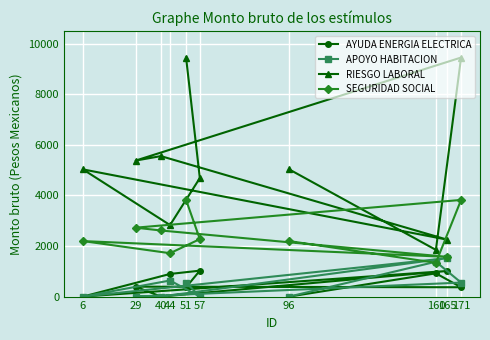

List the series in order of their peak value, highest first.

RIESGO LABORAL, SEGURIDAD SOCIAL, APOYO HABITACION, AYUDA ENERGIA ELECTRICA